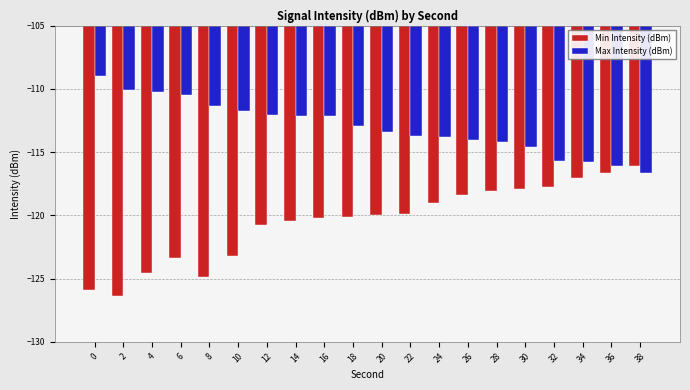

Count the number of categories in the chart.

20